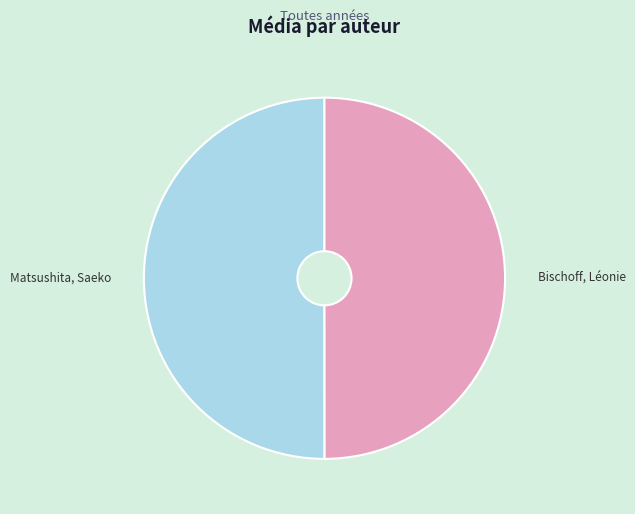

Approximately how many times larger is the value at Matsushita, Saeko compared to Bischoff, Léonie?

1.0